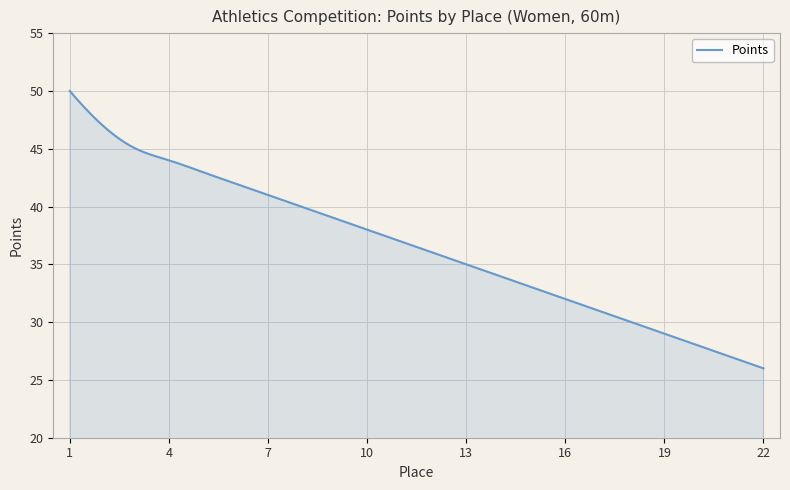

What is the difference between the maximum and minimum values?

24.0